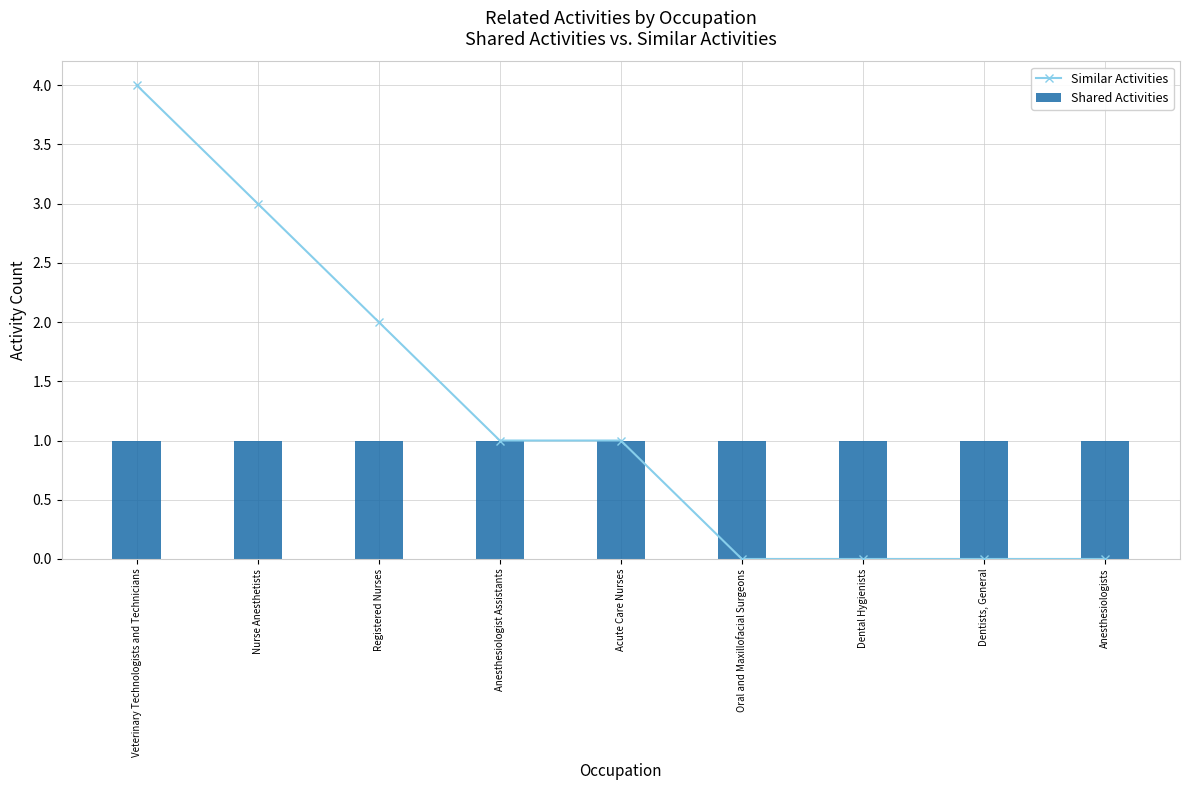

How many data points does each series have?

9